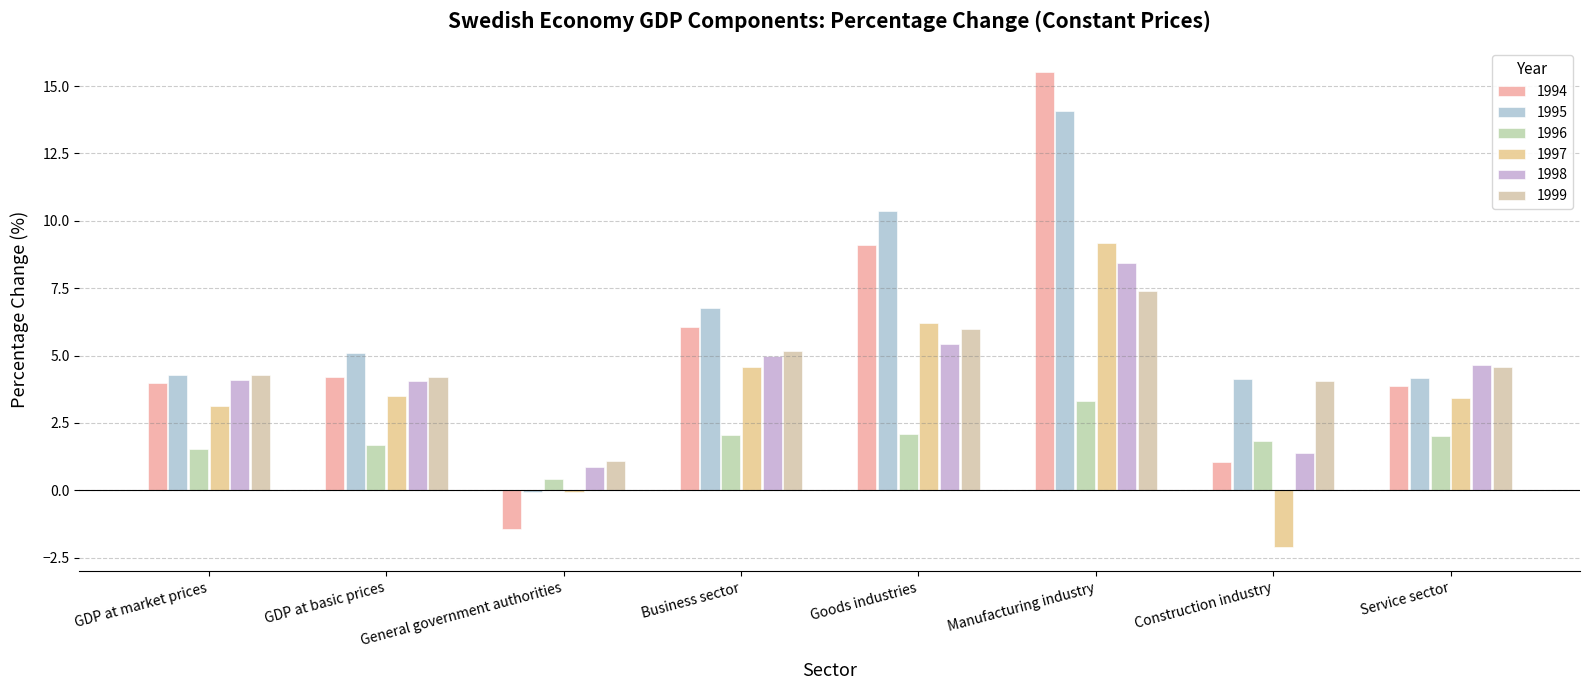

Which has a higher value, GDP at market prices or Construction industry?

GDP at market prices